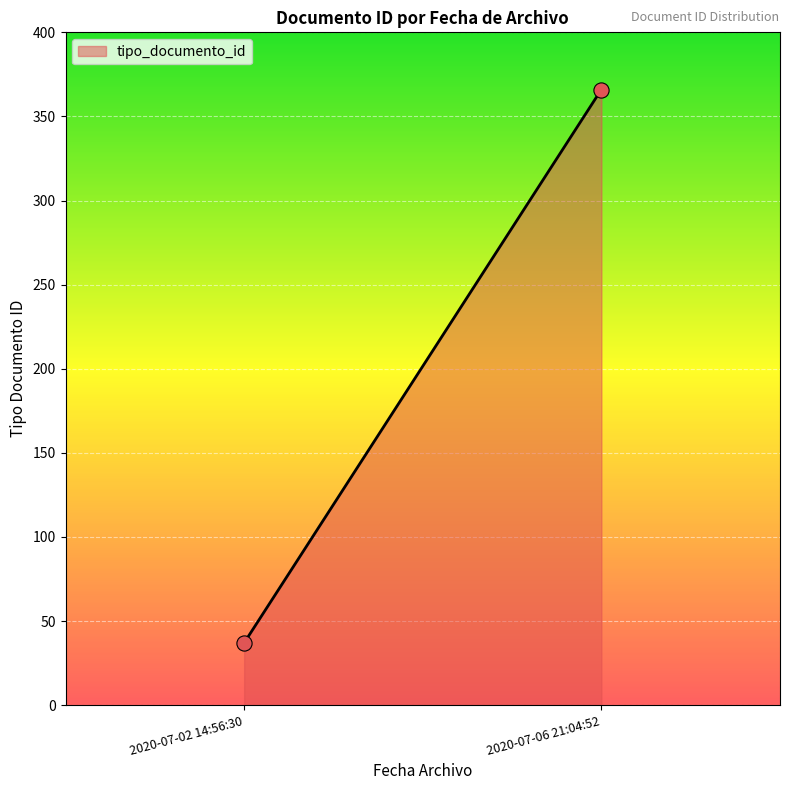

What is the range of Y values (max minus min)?

329